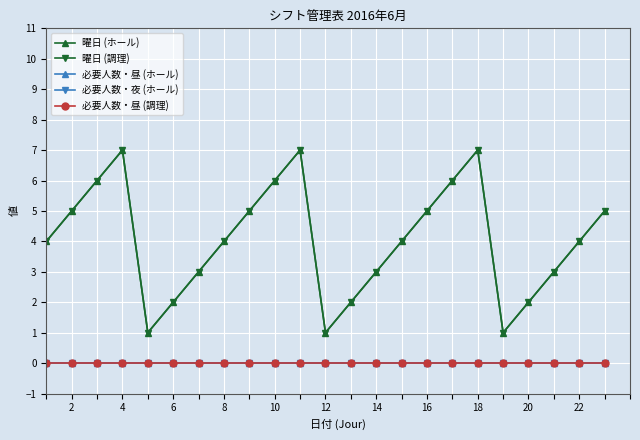

Reading left to right, what are all the values shown in this chart?

曜日 (ホール): 4	5	6	7	1	2	3	4	5	6	7	1	2	3	4	5	6	7	1	2	3	4	5
曜日 (調理): 4	5	6	7	1	2	3	4	5	6	7	1	2	3	4	5	6	7	1	2	3	4	5
必要人数・昼 (ホール): 0	0	0	0	0	0	0	0	0	0	0	0	0	0	0	0	0	0	0	0	0	0	0
必要人数・夜 (ホール): 0	0	0	0	0	0	0	0	0	0	0	0	0	0	0	0	0	0	0	0	0	0	0
必要人数・昼 (調理): 0	0	0	0	0	0	0	0	0	0	0	0	0	0	0	0	0	0	0	0	0	0	0